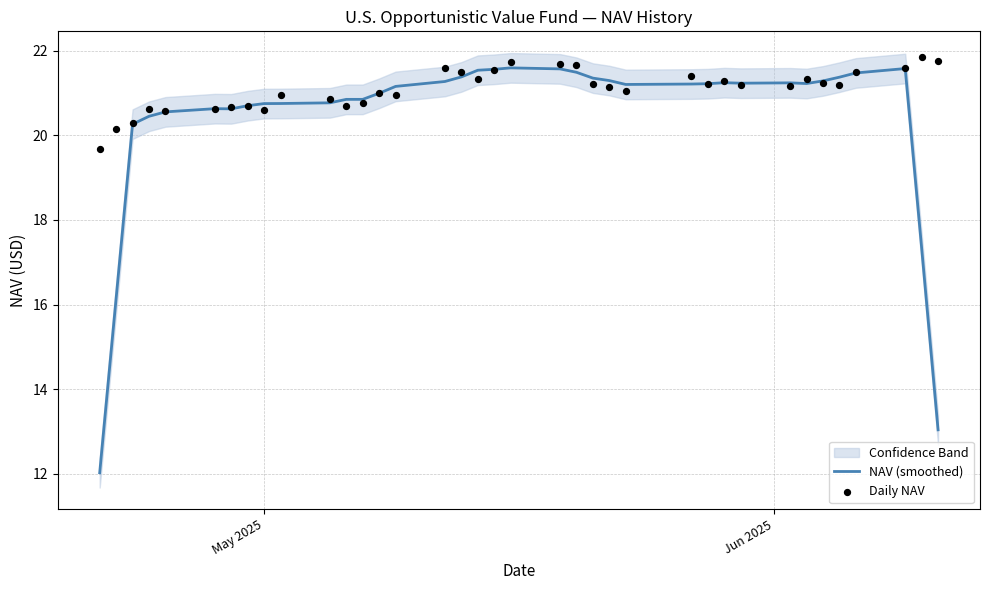

Which series reaches the maximum Y coordinate?

Daily NAV